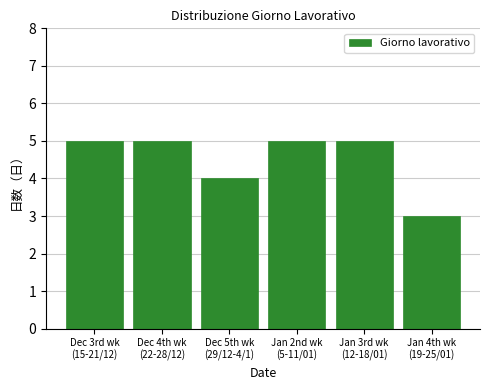

Reading right to left, extract all data points from this chart.

3	5	5	4	5	5